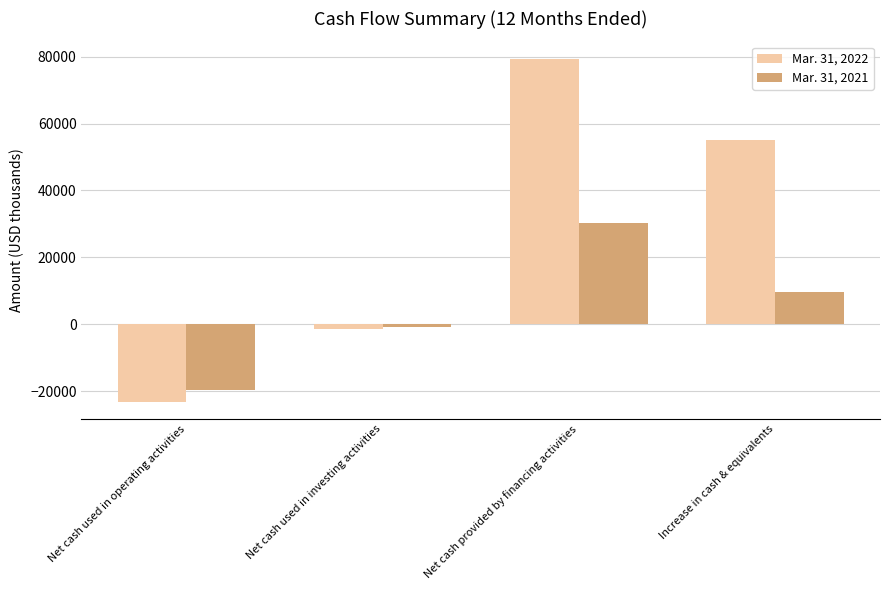

How many values in the Mar. 31, 2022 series are below 54962?

2